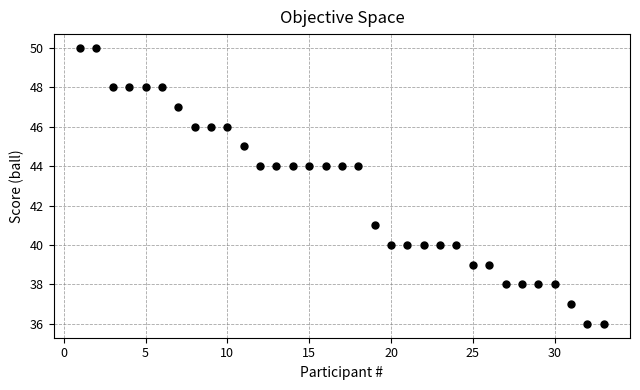

What is the range of Y values (max minus min)?

14